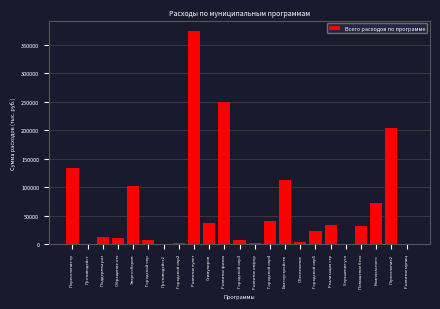

What is the sum of all values?

1461608.3